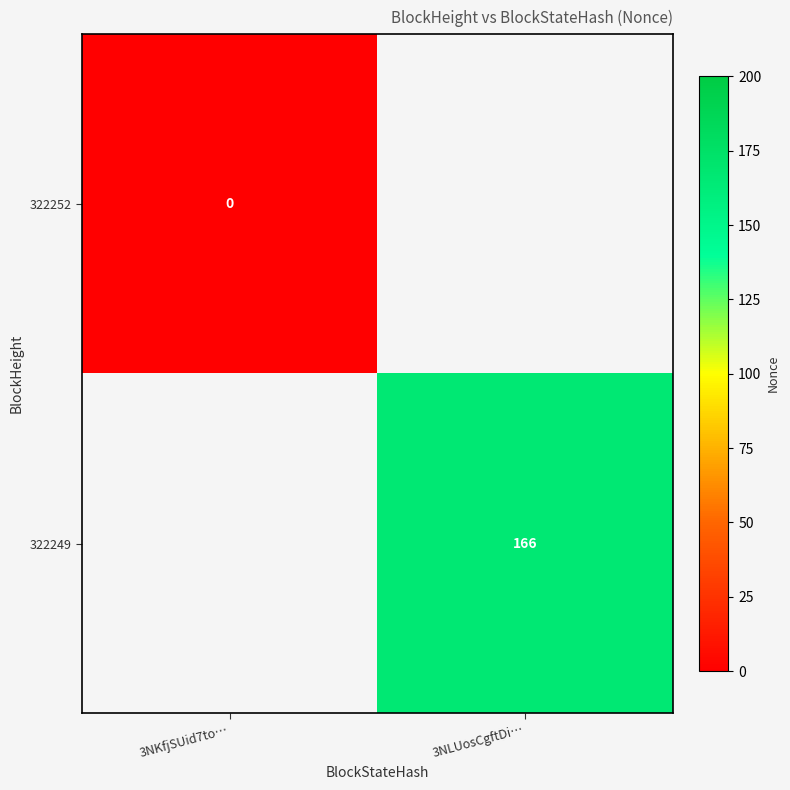

The 322249 series shows 283 at 3NLUosCgftDi…. True or false?

False